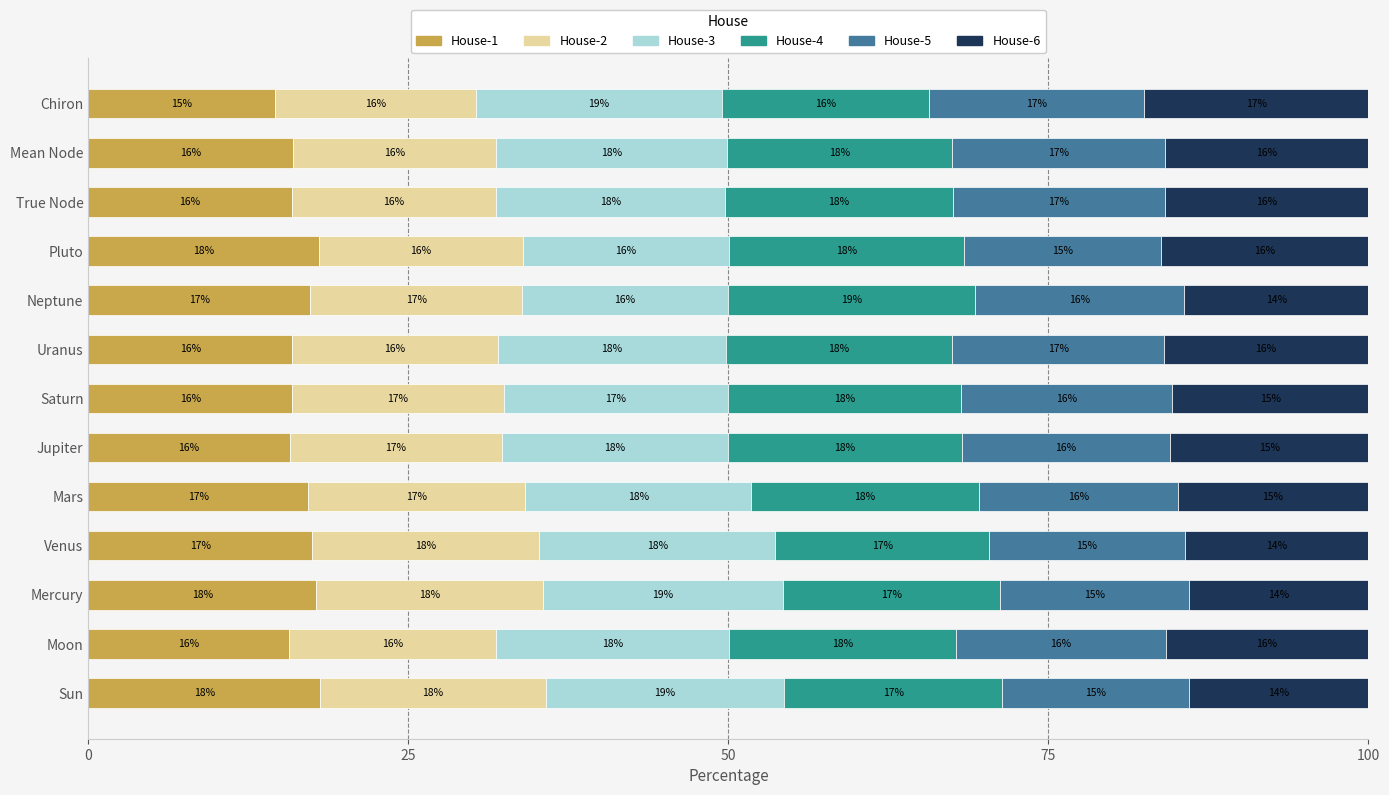

At which label does House-1 reach its minimum?

Chiron